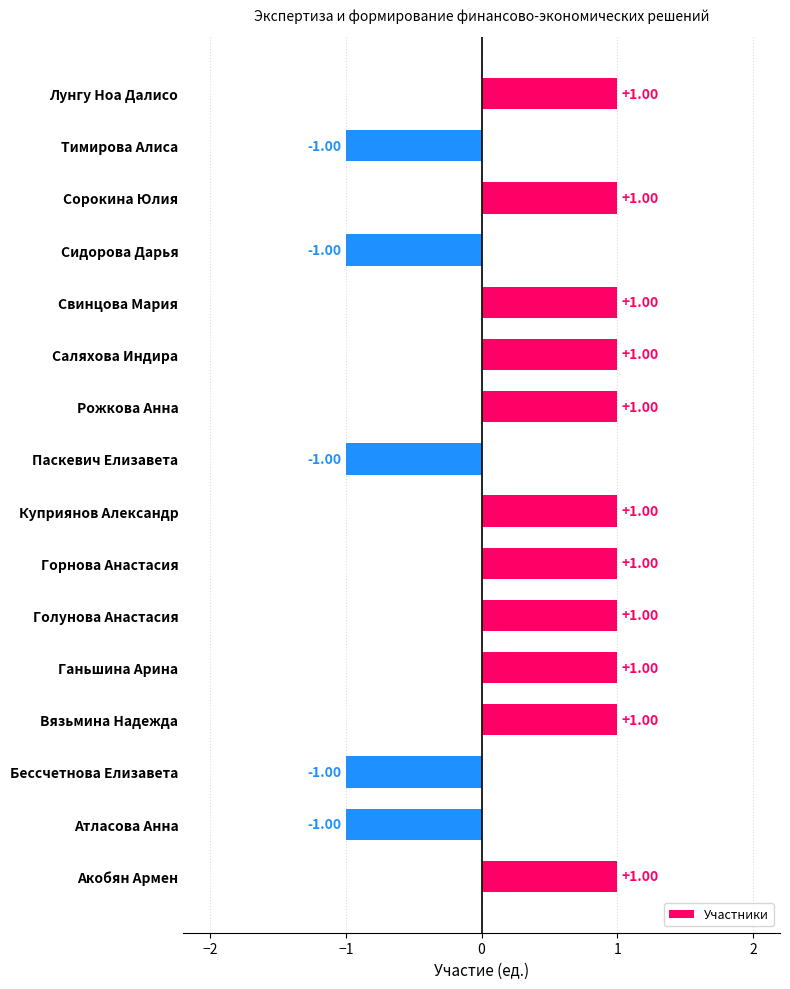

How many distinct data groups are displayed?

1